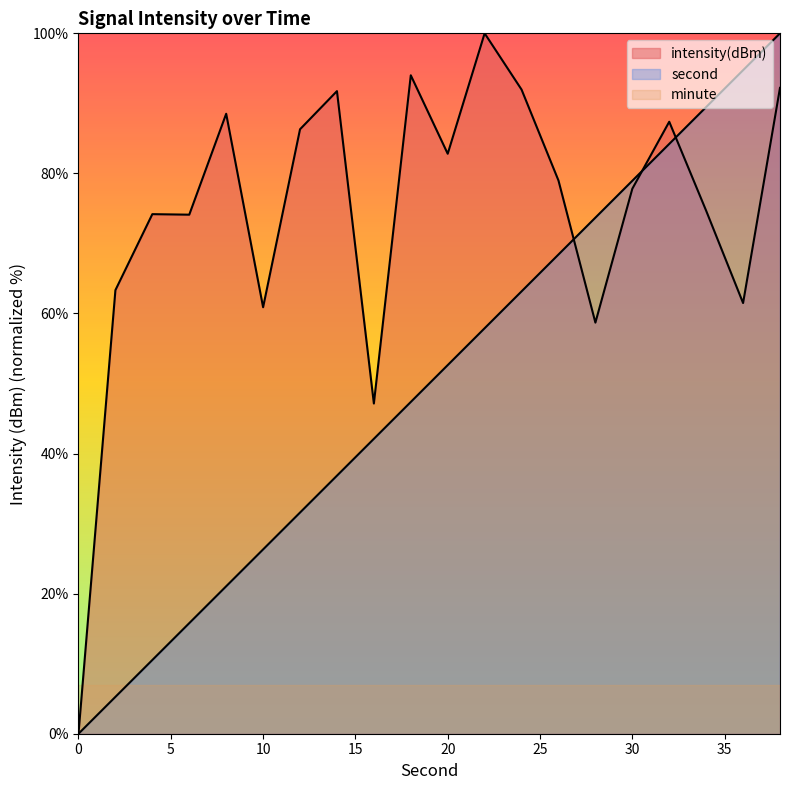

Between 26 and 36, which is larger?

36